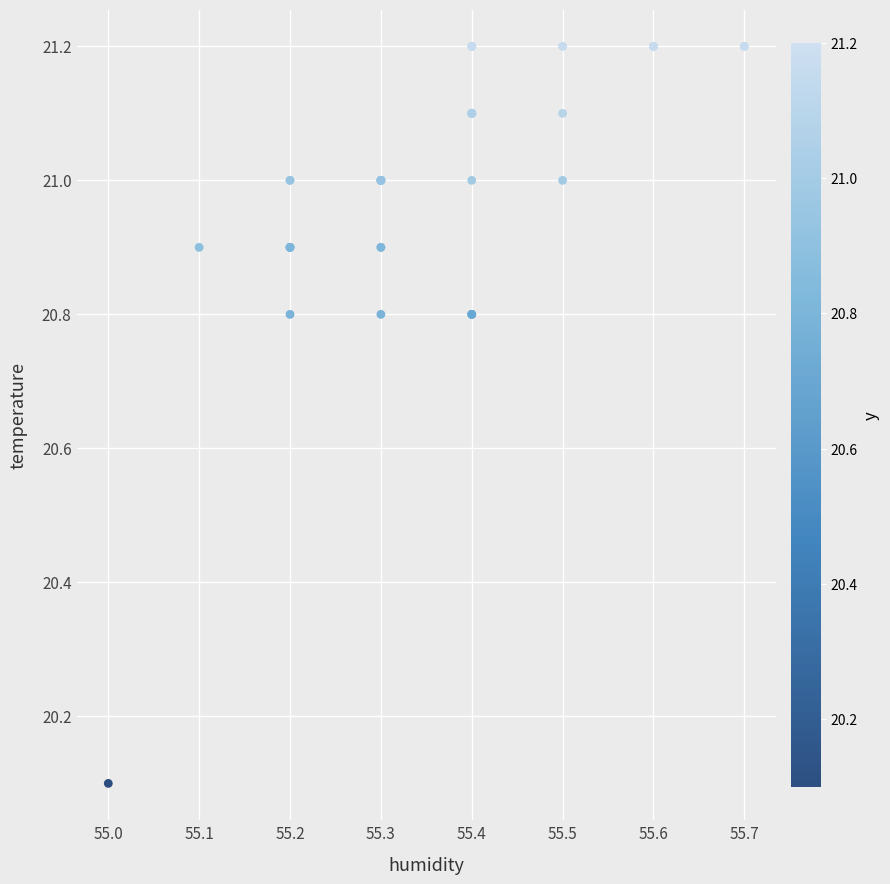

What Y value in the scatter plot is closest to 20?

20.1